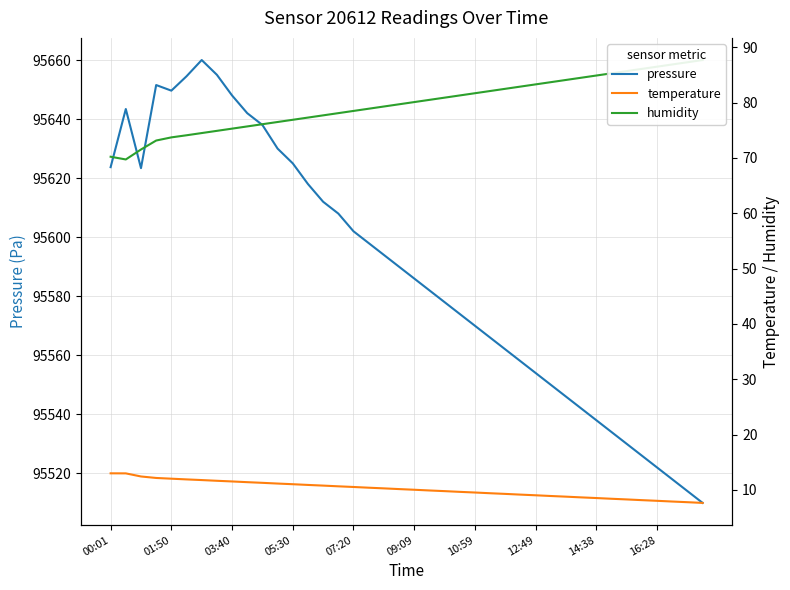

What is the difference between the second highest and second lowest values in the pressure series?

141.0